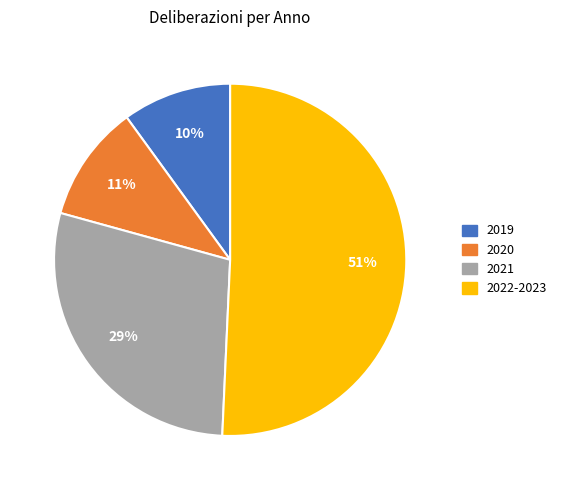

Which category has the biggest portion of the pie?

2022-2023